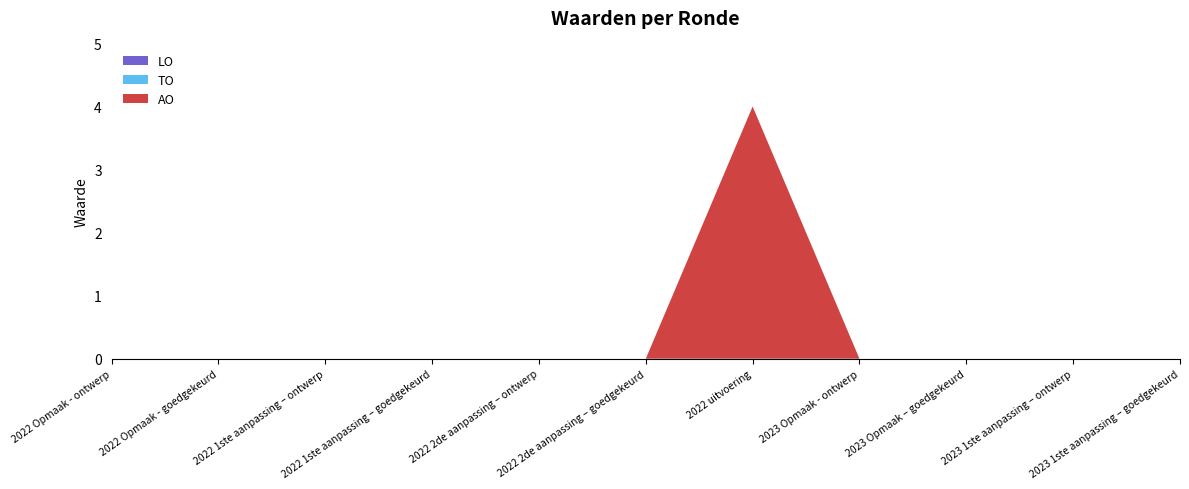

Reading left to right, transcribe all the data shown in this chart.

AO: 0	0	0	0	0	0	4	0	0	0	0
TO: 0	0	0	0	0	0	0	0	0	0	0
LO: 0	0	0	0	0	0	0	0	0	0	0